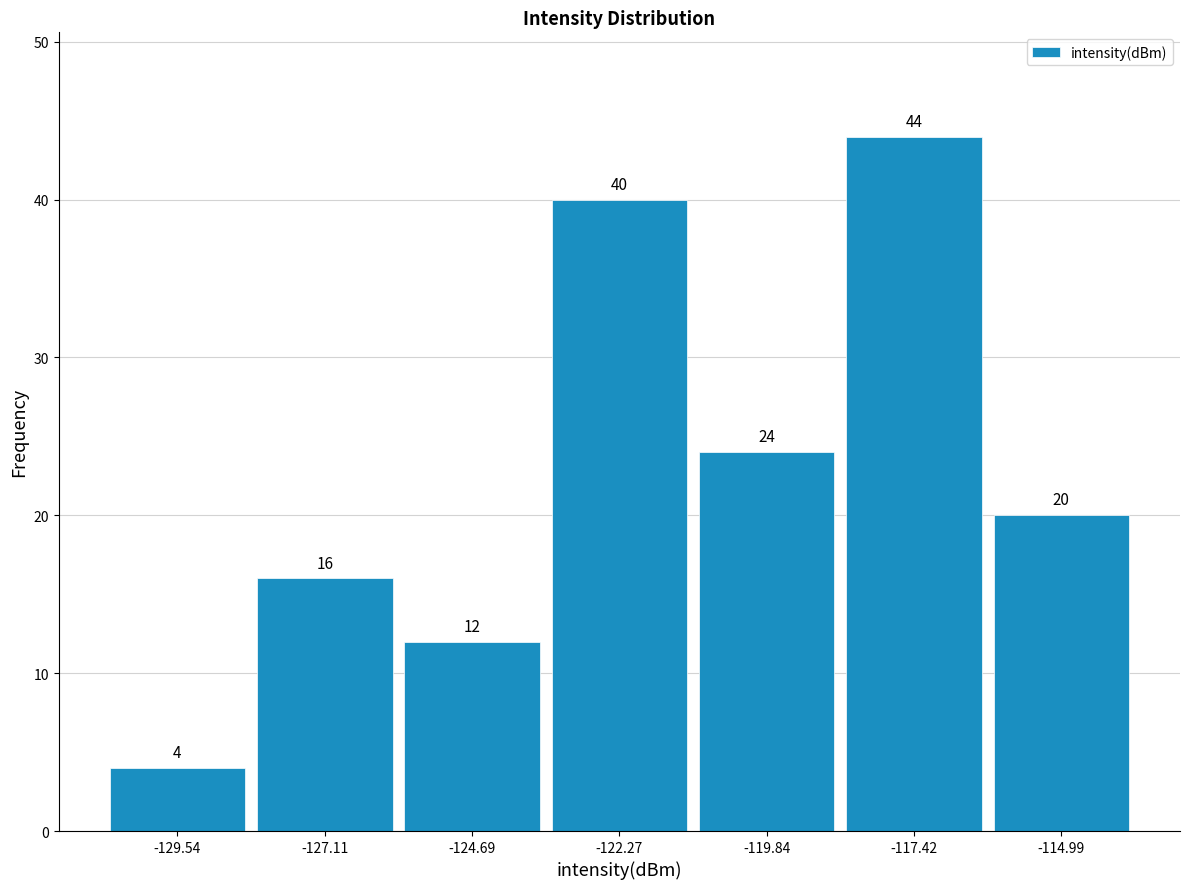

Reading left to right, transcribe this chart: for each bar, give the range it covers on the x-axis and its height. The bar edges are not printed on the chart, so give them approximately, as read against the axis.

-131.0 to -128.5: 4
-128.5 to -126.0: 16
-126.0 to -123.5: 12
-123.5 to -121.0: 40
-121.0 to -118.5: 24
-118.5 to -116.0: 44
-116.0 to -114.0: 20